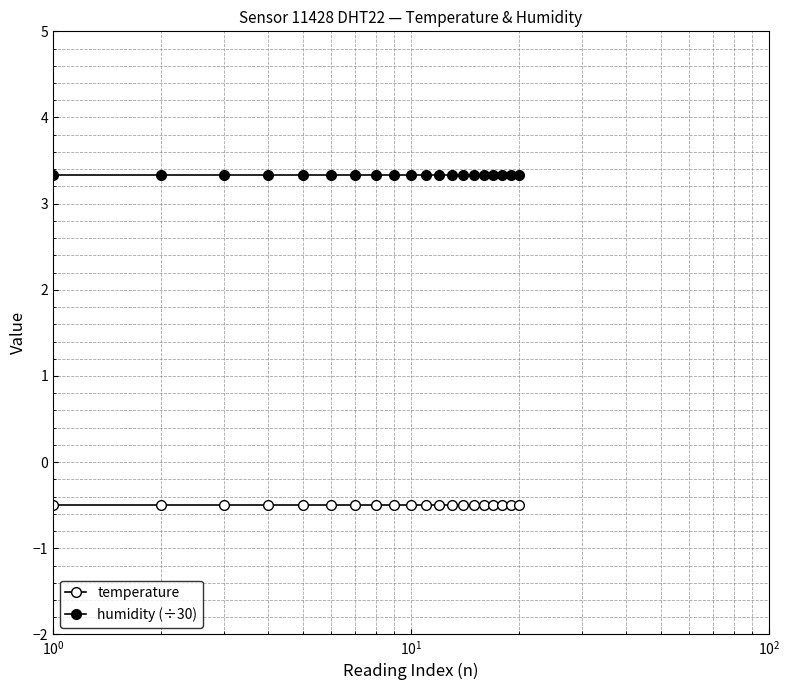

How many series are shown in this chart?

2